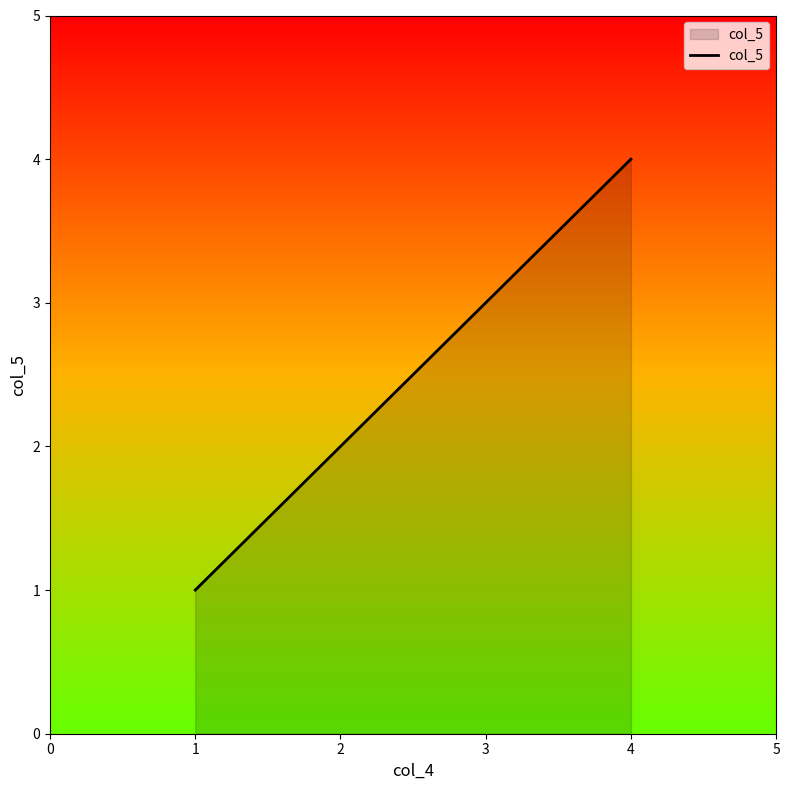

List the labels in order of value, largest first.

4, 3, 2, 1